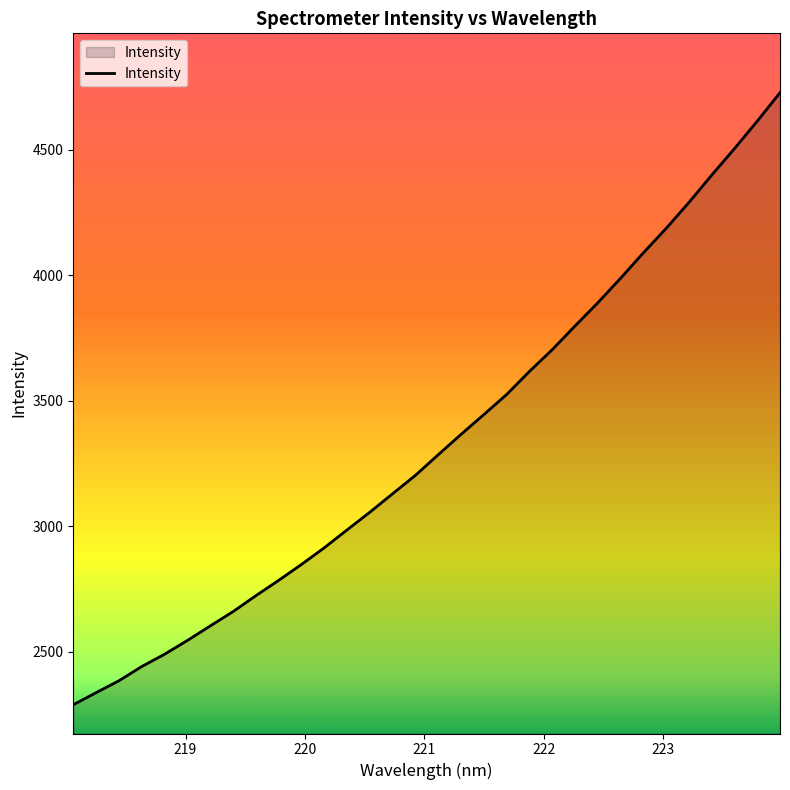

What is the smallest value displayed?

2289.5